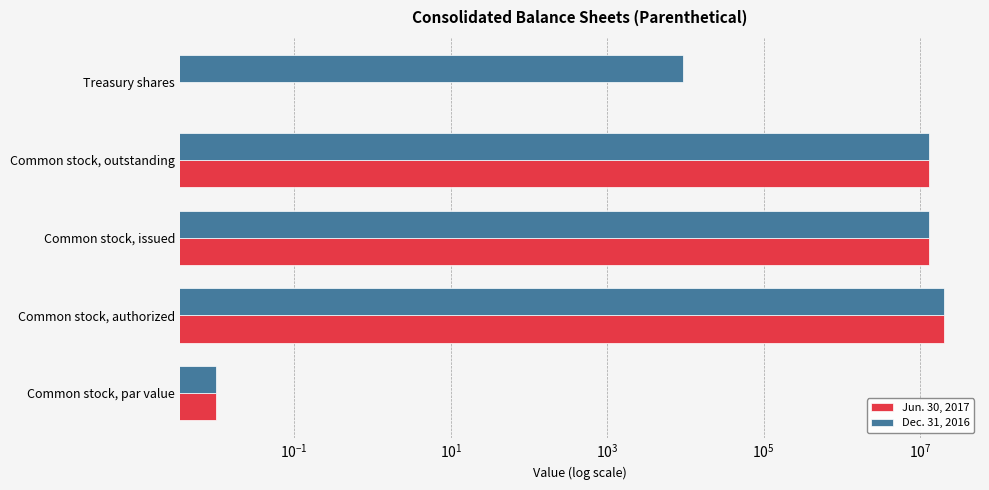

Which has a higher value, Common stock, par value or Common stock, outstanding?

Common stock, outstanding